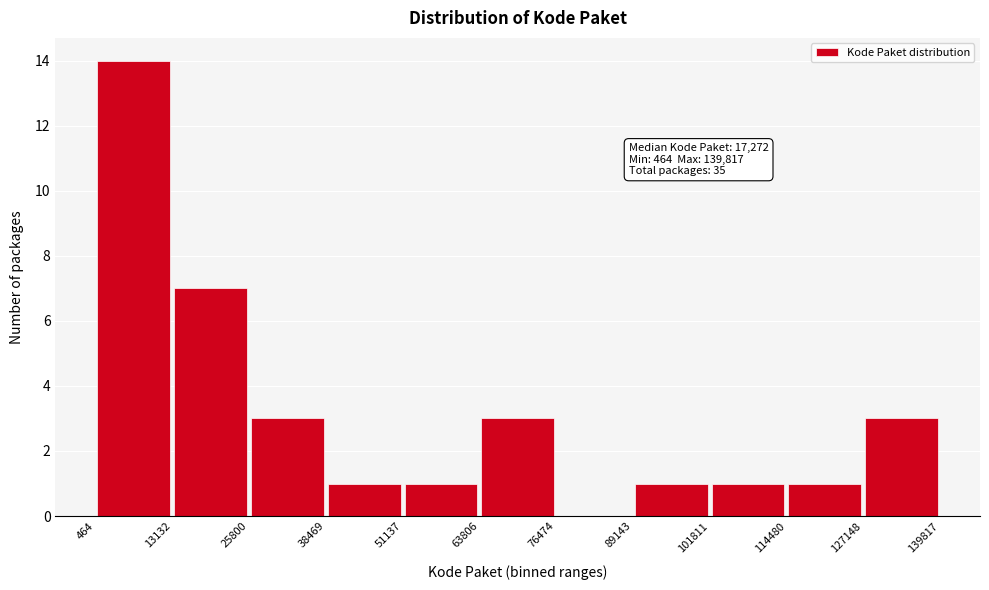

Which range on the x-axis has the tallest bar?

464 to 13132